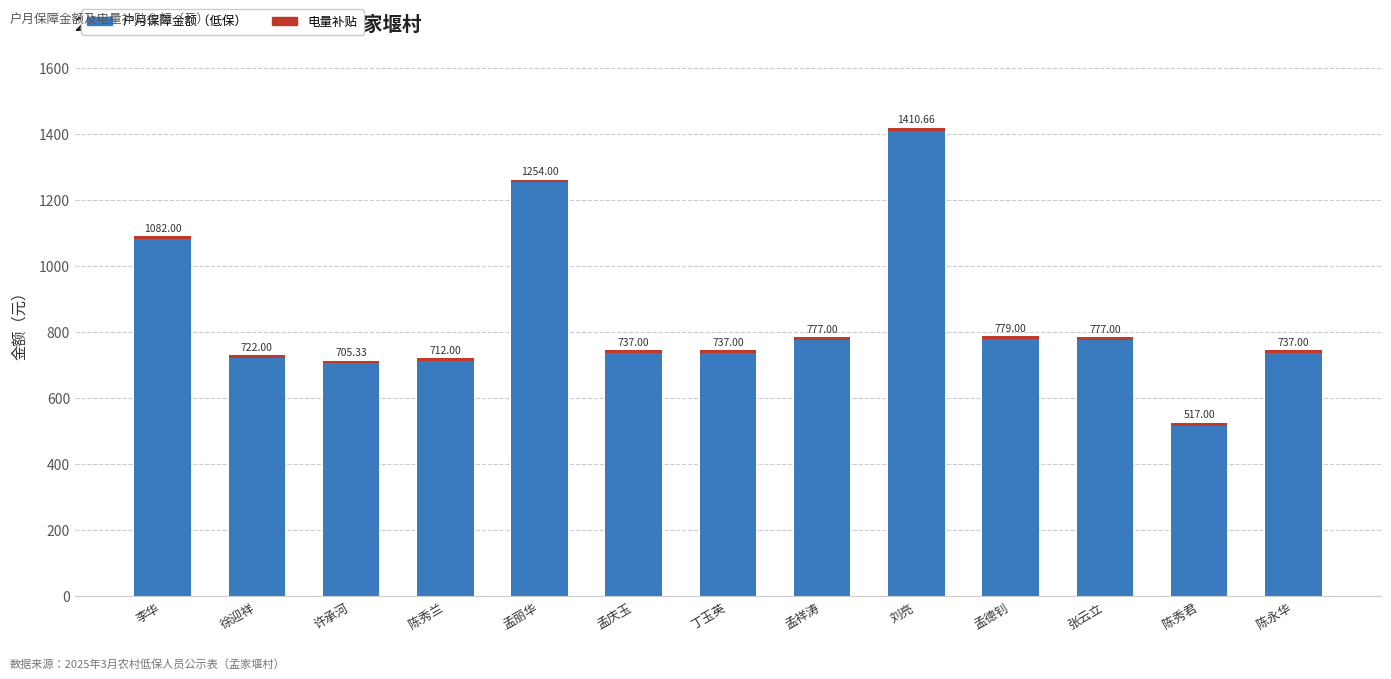

What is the difference between the second highest and minimum values in the 户月保障金额（低保） series?

737.0